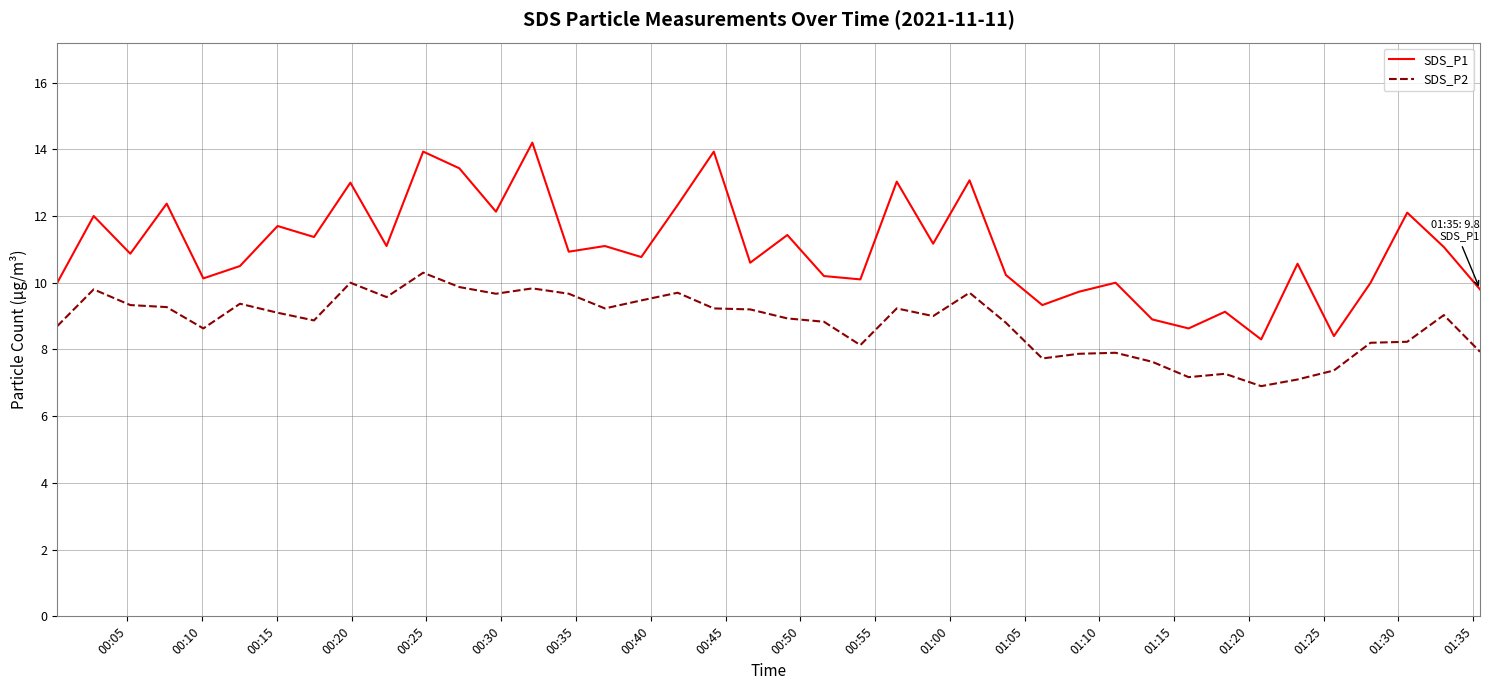

List the series in order of their peak value, lowest first.

SDS_P2, SDS_P1